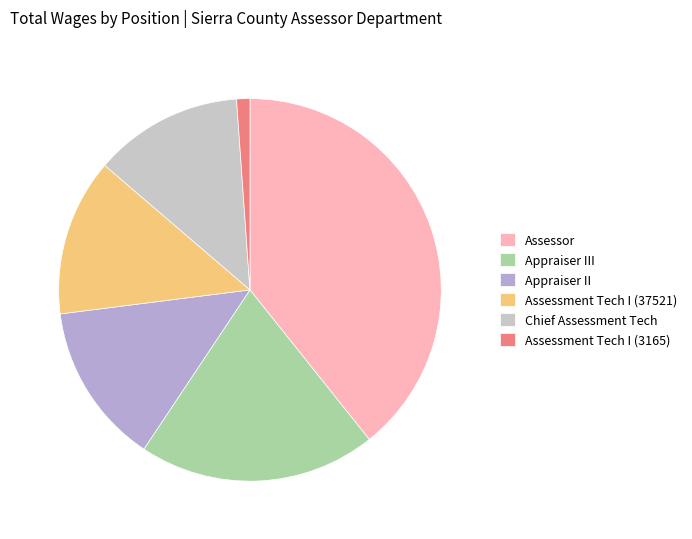

Count the number of slices in the pie.

6